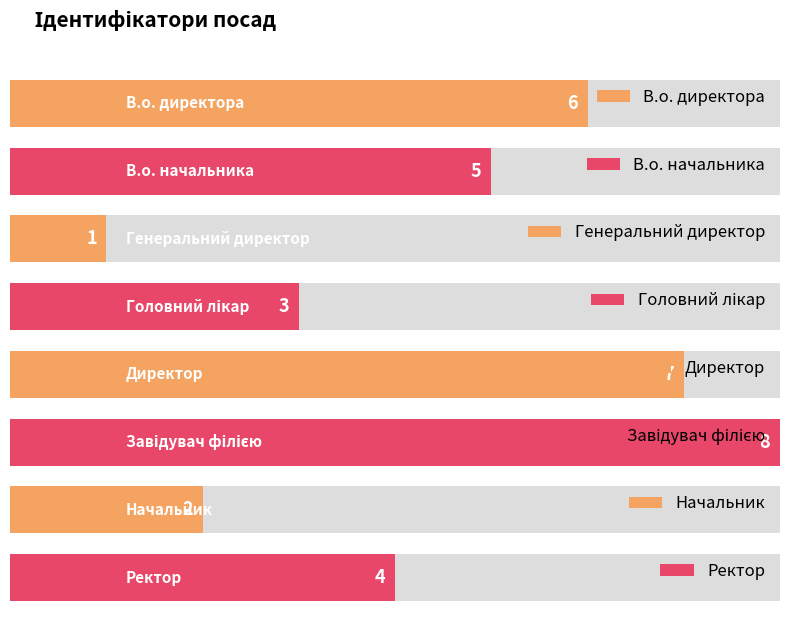

Reading right to left, extract all data points from this chart.

4	2	8	7	3	1	5	6